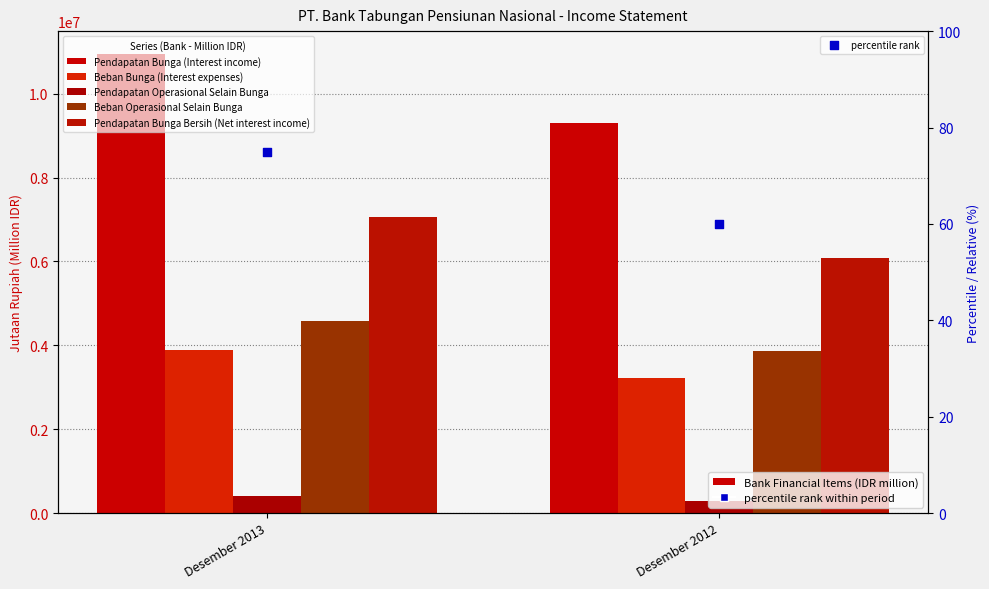

At how many categories does at least one series exceed 10037031?

1